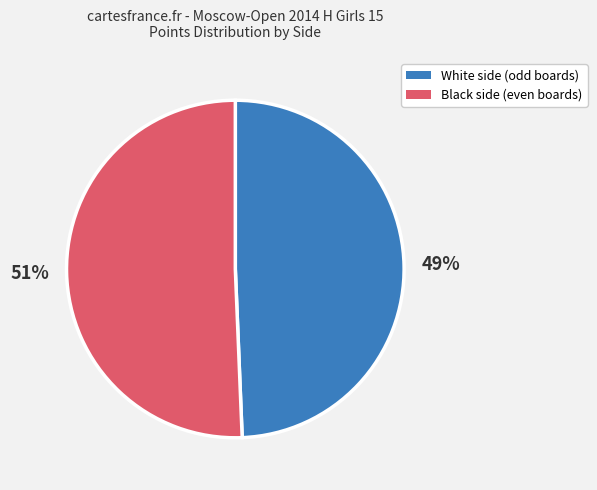

Does any single category account for the majority?

Yes